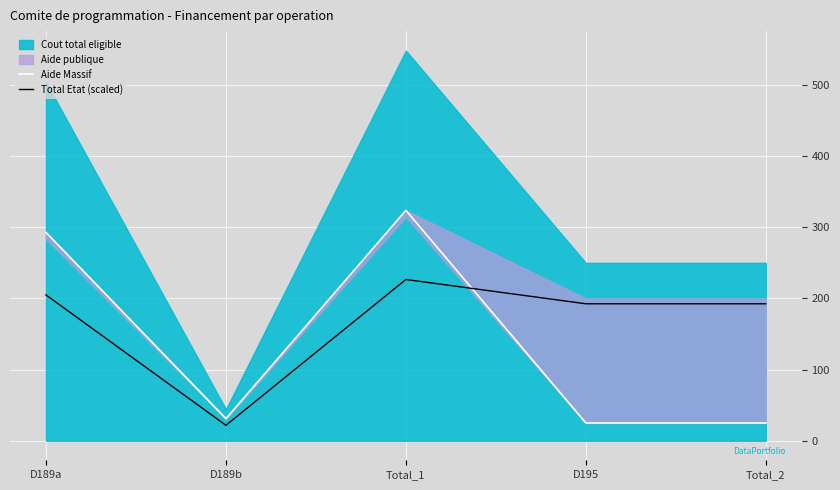

What is the maximum value for Total Etat (scaled)?

226.6